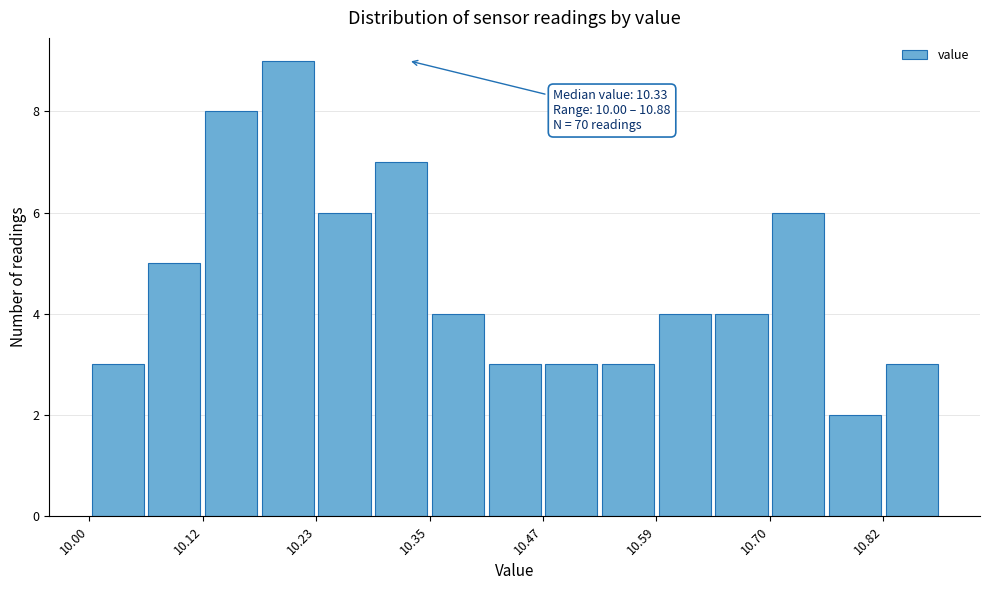

Around what value on the x-axis is the tallest bar? Give the approximate position of its centre, as read against the axis.

10.20